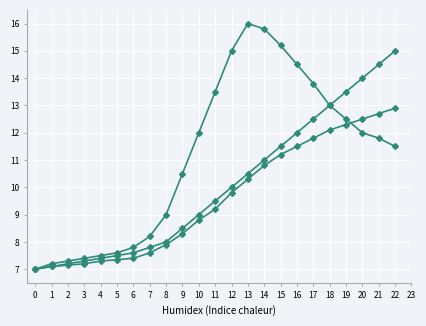

Count the number of data series in this chart.

3